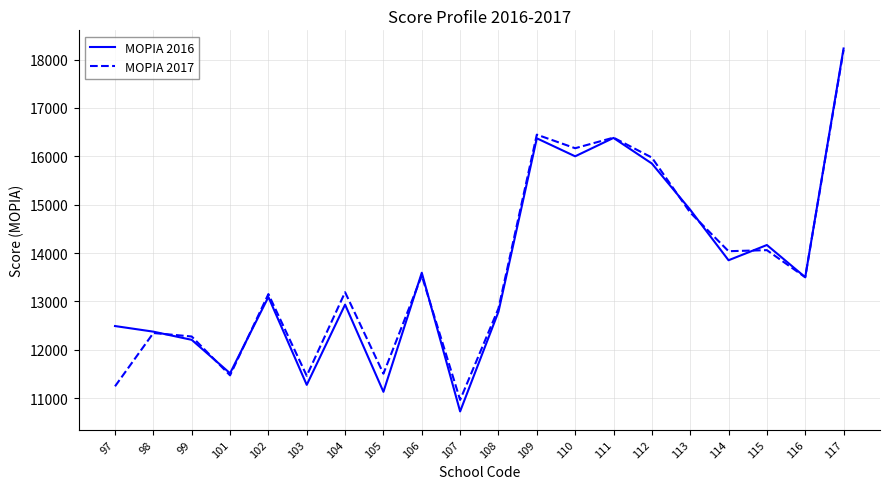

The ΜΟΡΙΑ 2017 series shows 8060 at 116. True or false?

False